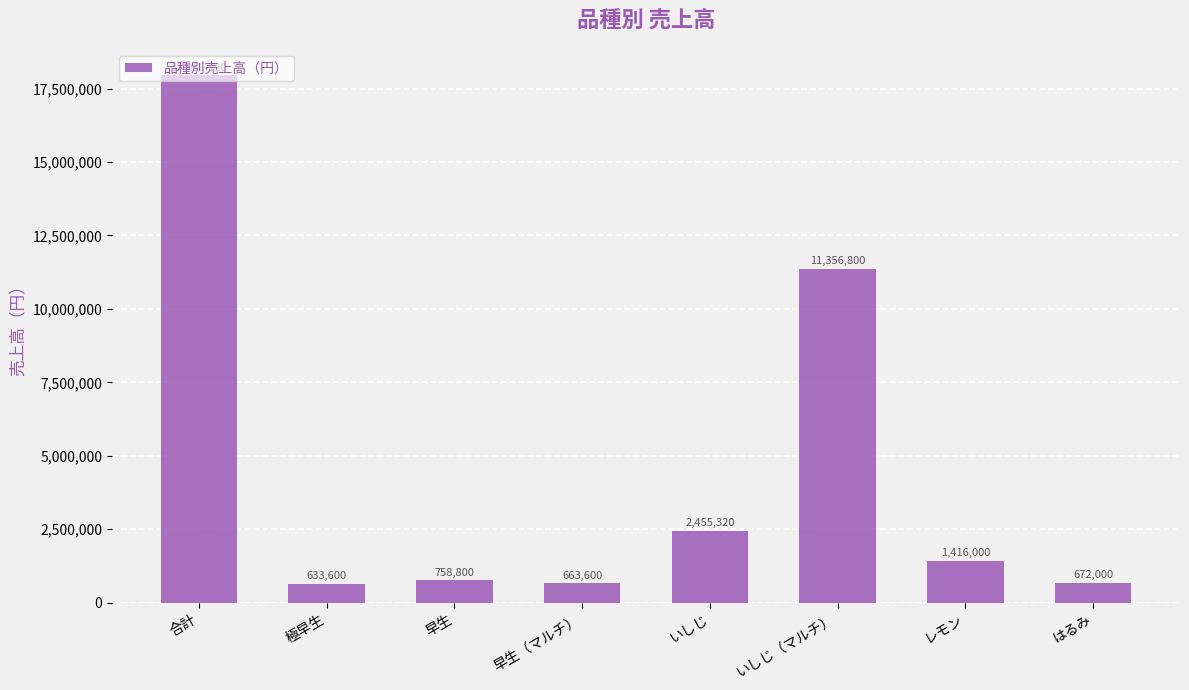

Reading left to right, transcribe all the data shown in this chart.

17956120	633600	758800	663600	2455320	11356800	1416000	672000